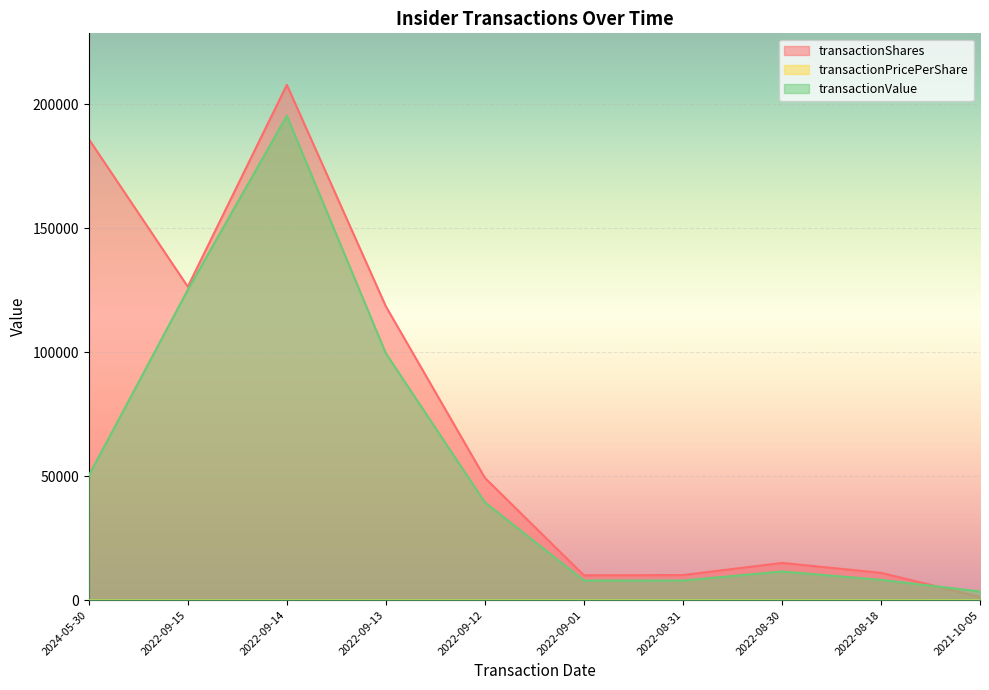

Where does the transactionShares series first go above 49300?

2024-05-30